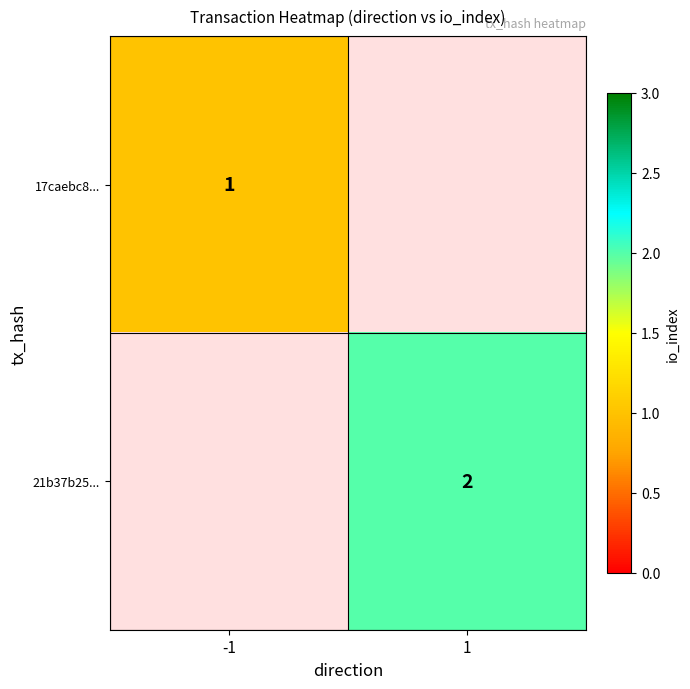

What is the smallest value displayed?

1.0